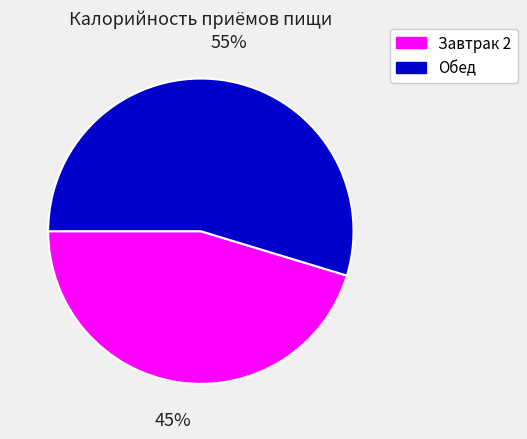

To the nearest percent, what portion does Завтрак 2 represent?

45%